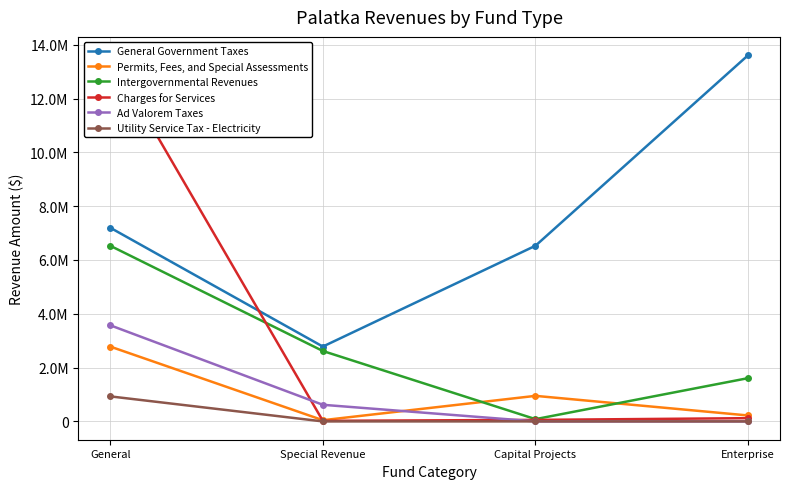

Count the number of categories in the chart.

4